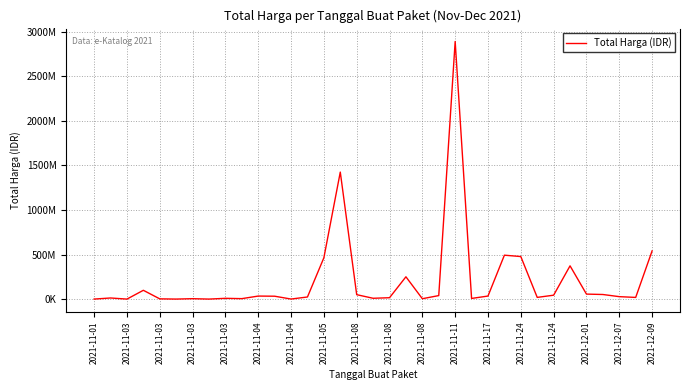

Reading left to right, extract all data points from this chart.

333600	12453900	78000	98772570	2772000	265000	4672200	182000	8742500	5129000	34000000	32441200	577875	23653000	464002100	1425867900	49730040	9180000	15513960	250350000	4350000	39440000	2892122000	7401240	34292000	493000000	477600000	19175000	43859200	373404000	56152800	51601000	27412000	18900000	541071000